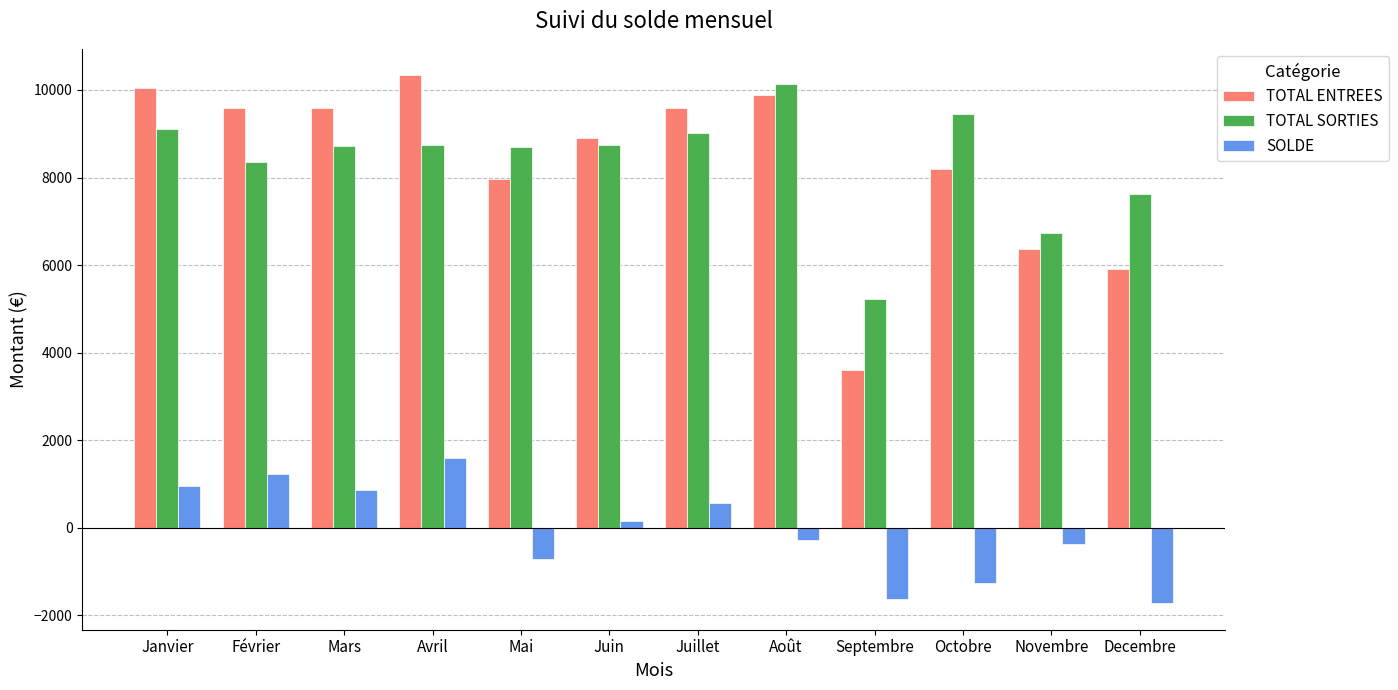

At which category does the chart reach its peak across all series?

Avril